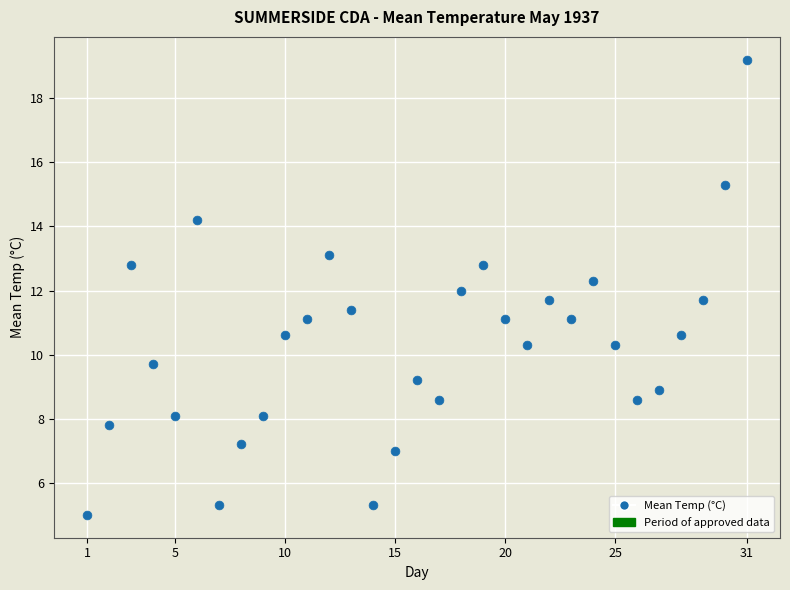

Count the number of points in this scatter plot.

31